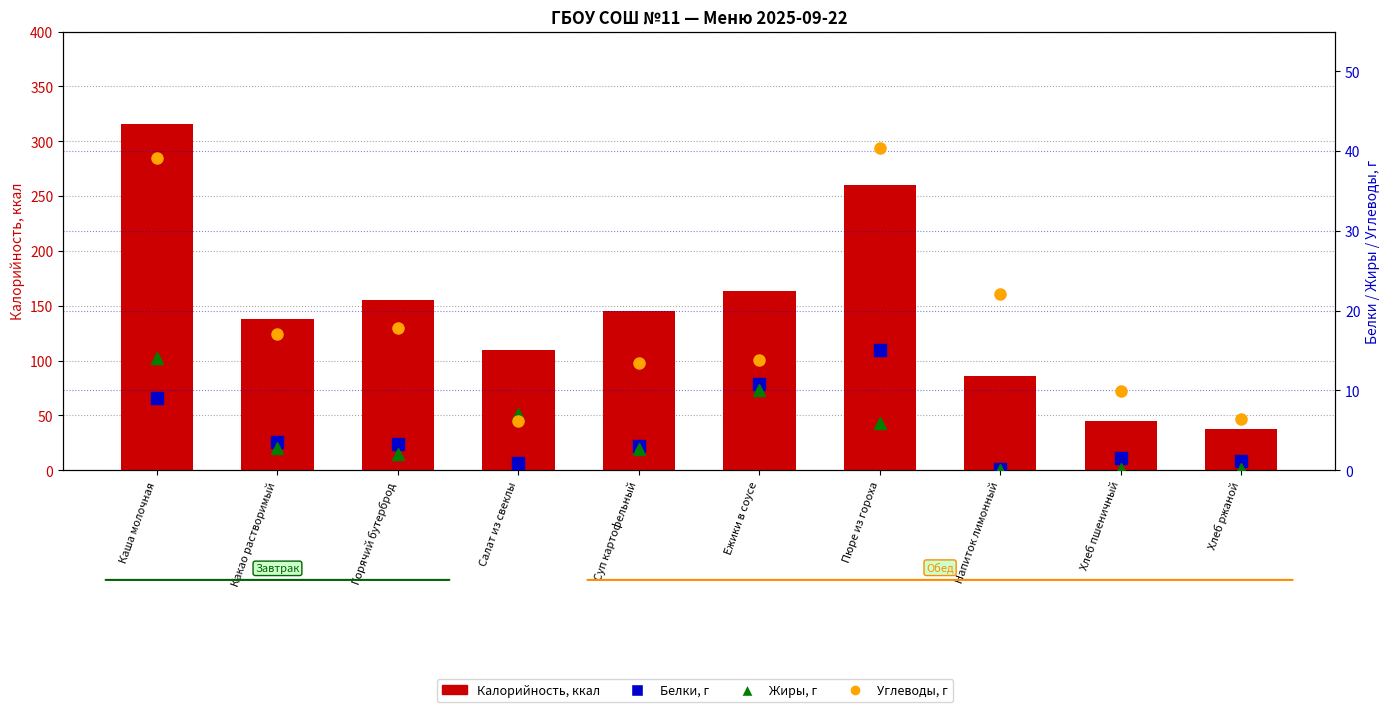

What is the average value of the Жиры, г series?

4.5